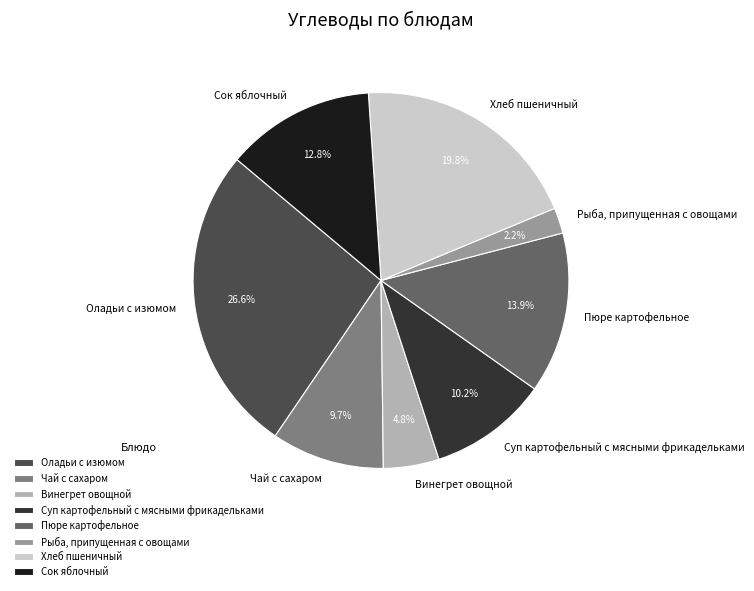

What percentage is the Рыба, припущенная с овощами slice, to the nearest percent?

2%